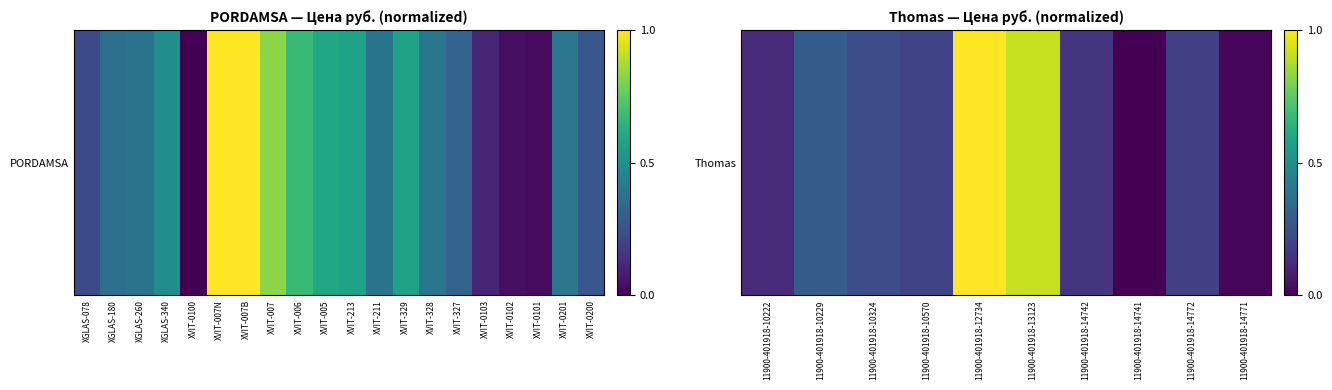

What is the difference between the second highest and second lowest values?

0.9